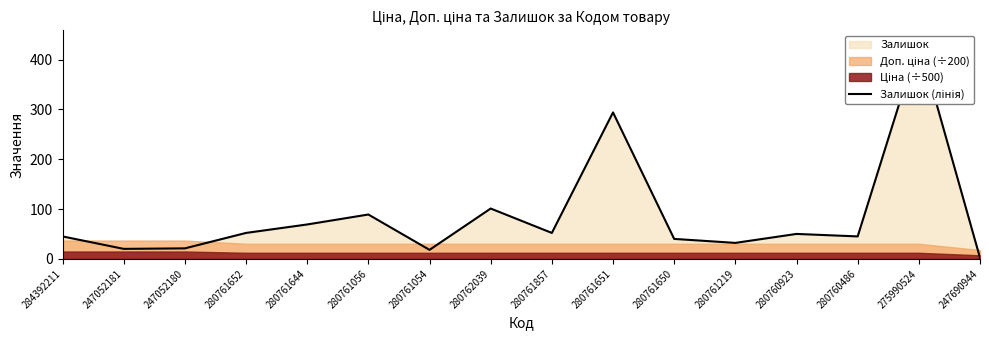

At which category does the data reach its first local valley?

247052181